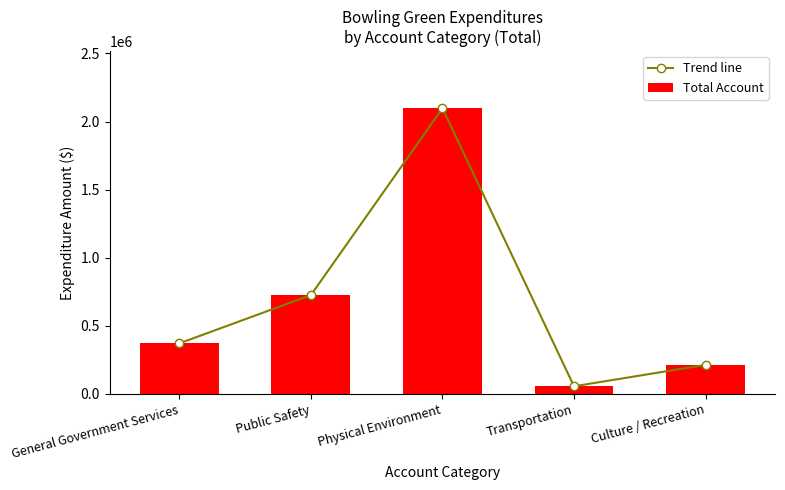

Which series has the widest spread of values?

Trend line